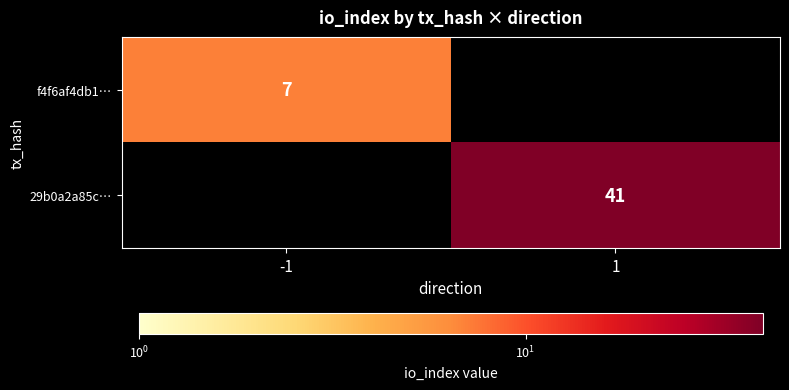

At how many categories does at least one series exceed 38?

1